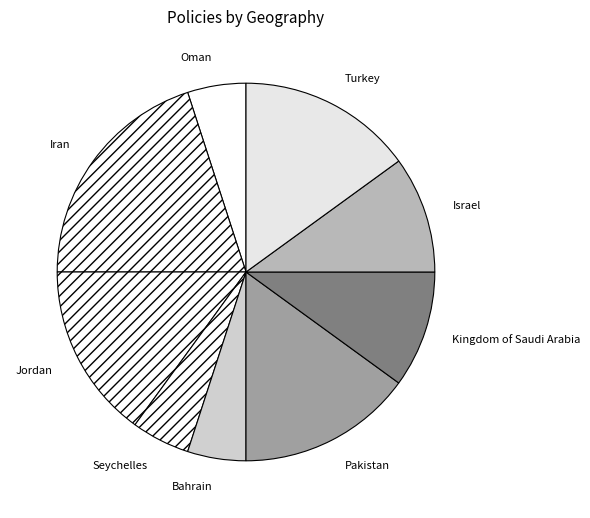

Approximately how many times larger is the value at Bahrain compared to Iran?

0.3